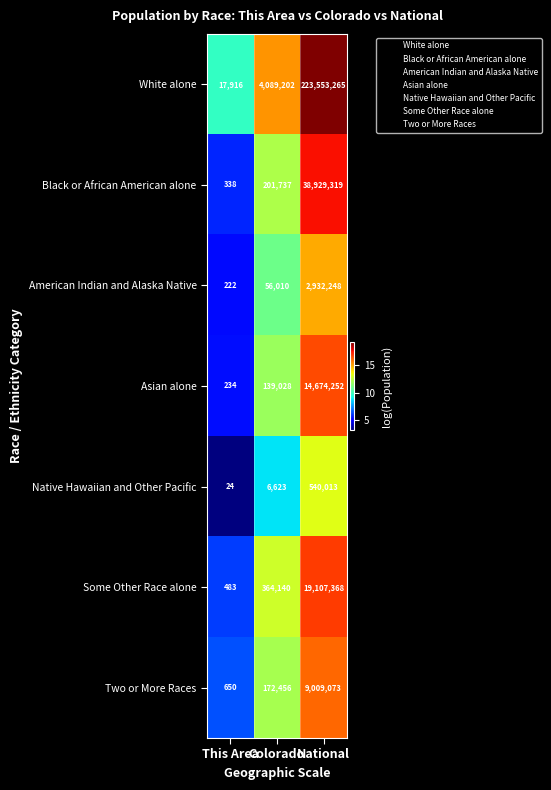

Count the number of data series in this chart.

7